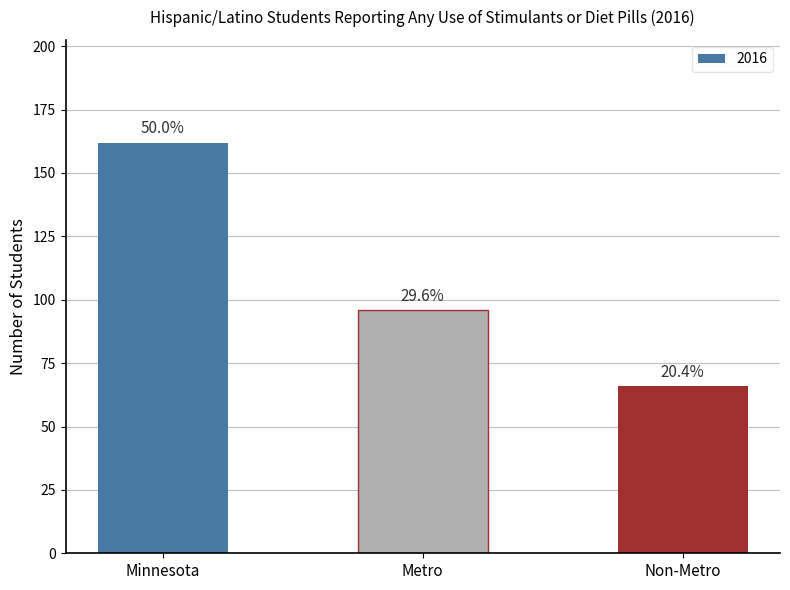

What is the label of the 3rd bar from the left?

Non-Metro